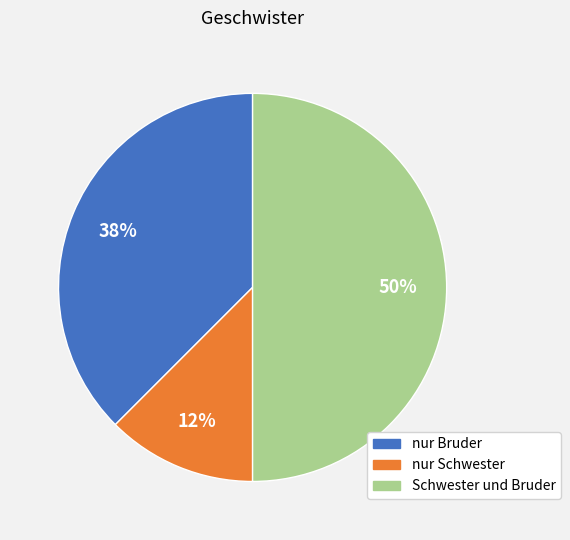

What is the smallest slice in the pie chart?

nur Schwester